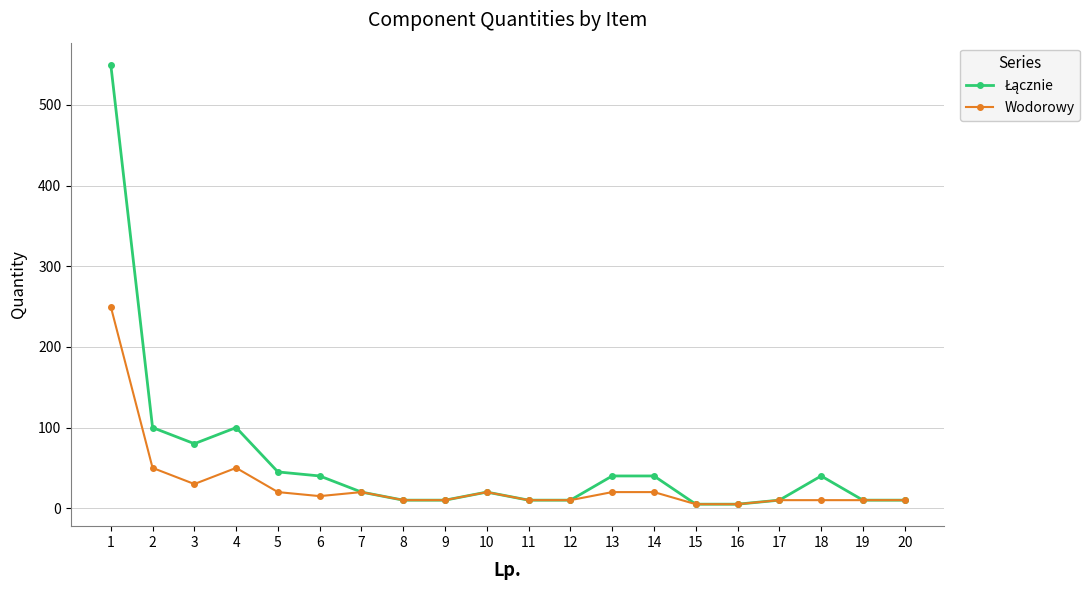

True or false: Wodorowy has more than 1 interior local peaks.

True